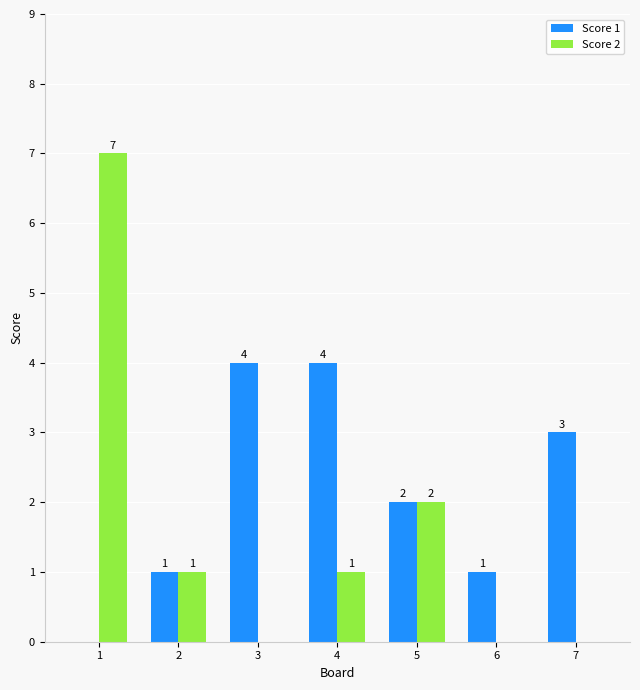

Which series has the largest total across all categories?

Score 1